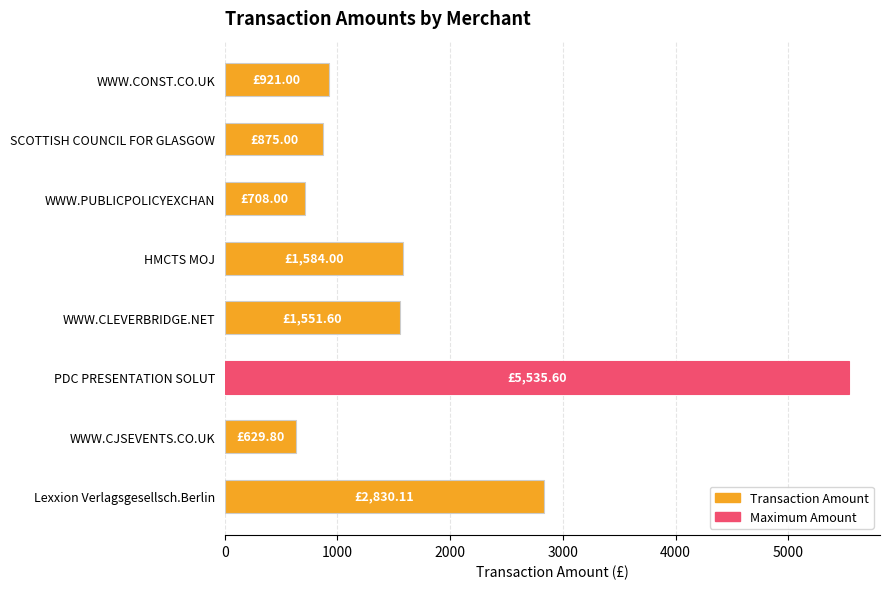

Count the number of categories in the chart.

8